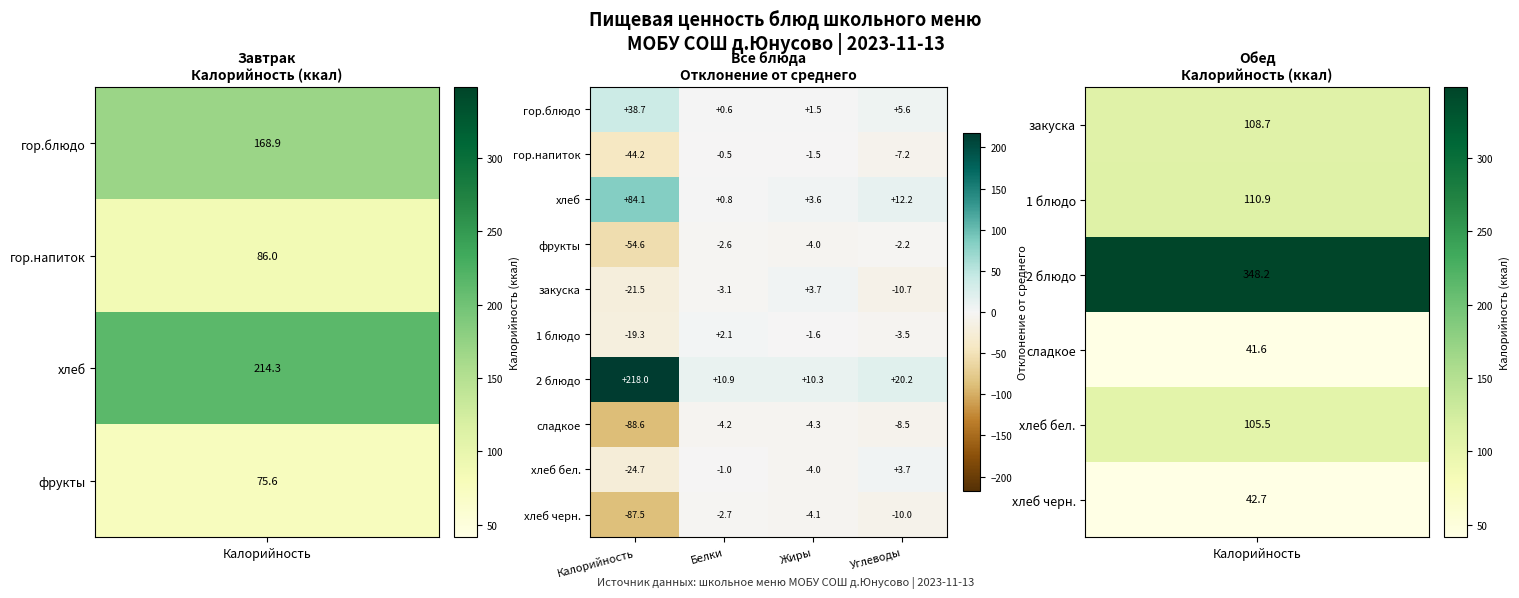

Which category has the lowest value across all series?

Калорийность